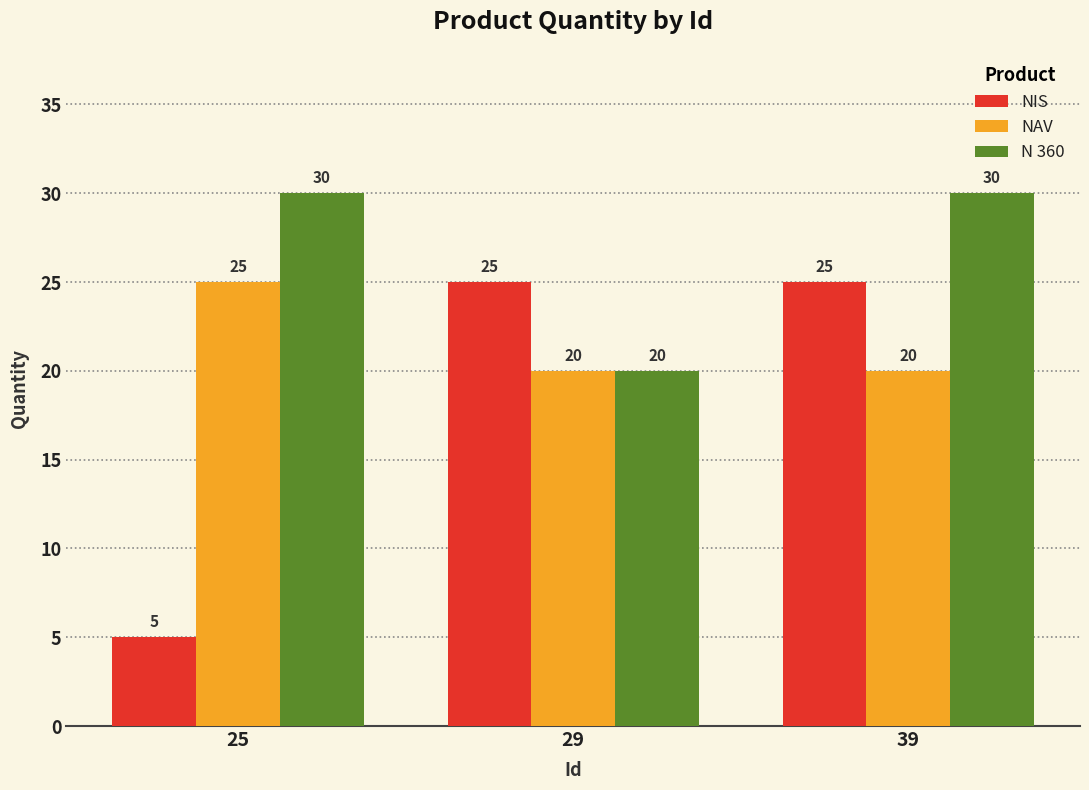

How many NAV values are between 20 and 25?

3